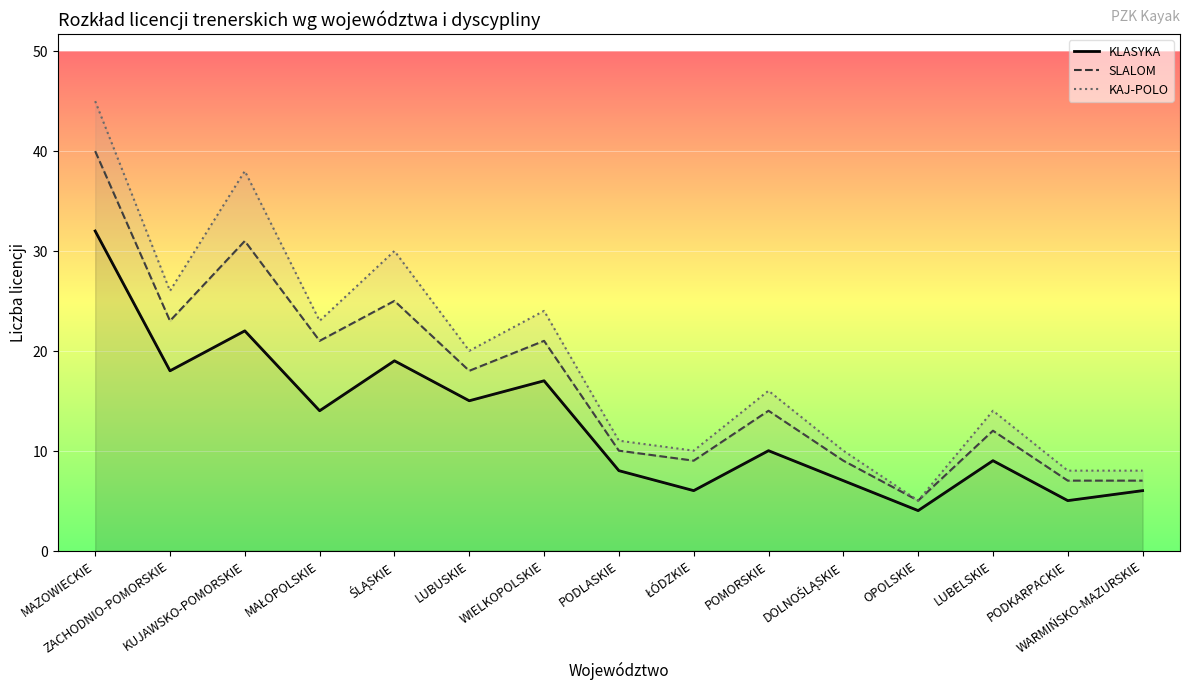

What is the label of the 7th point from the right?

ŁÓDZKIE